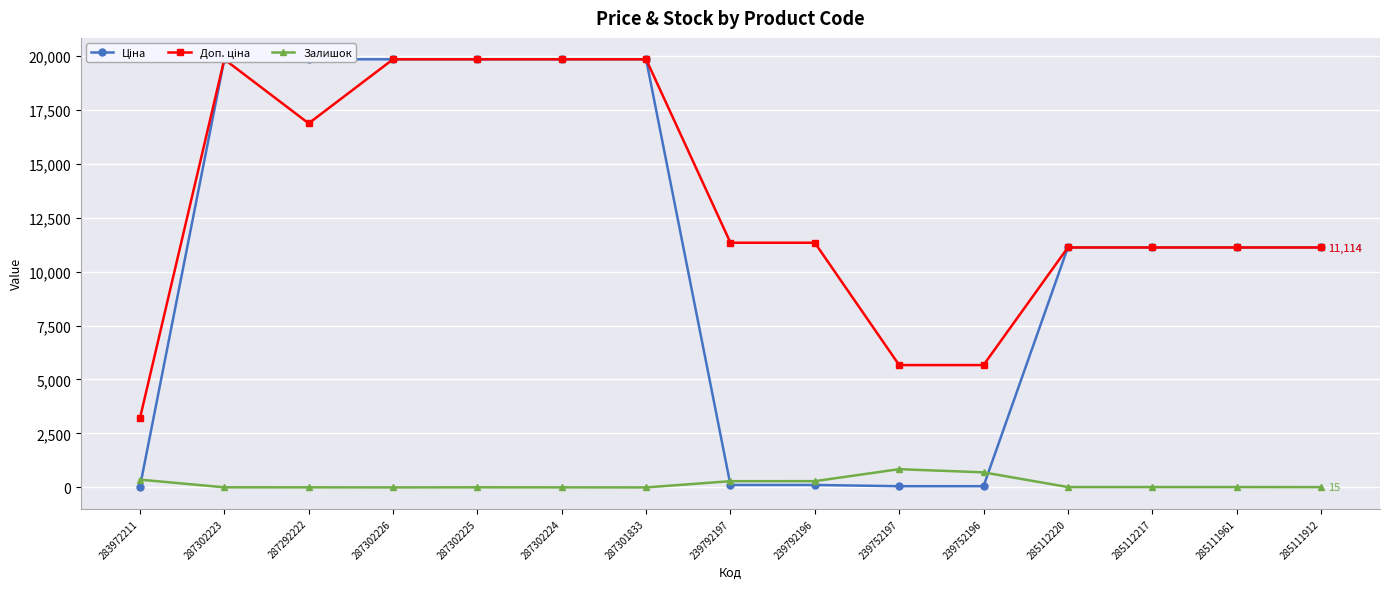

Between 283972211 and 287292222, which series saw the biggest shift?

Ціна